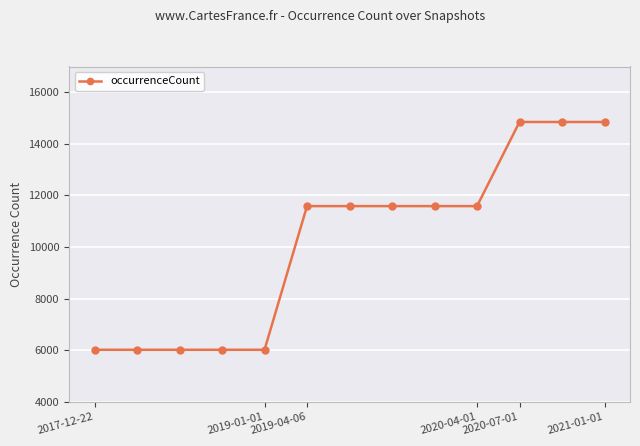

What is the value of the 8th point from the left?

11587